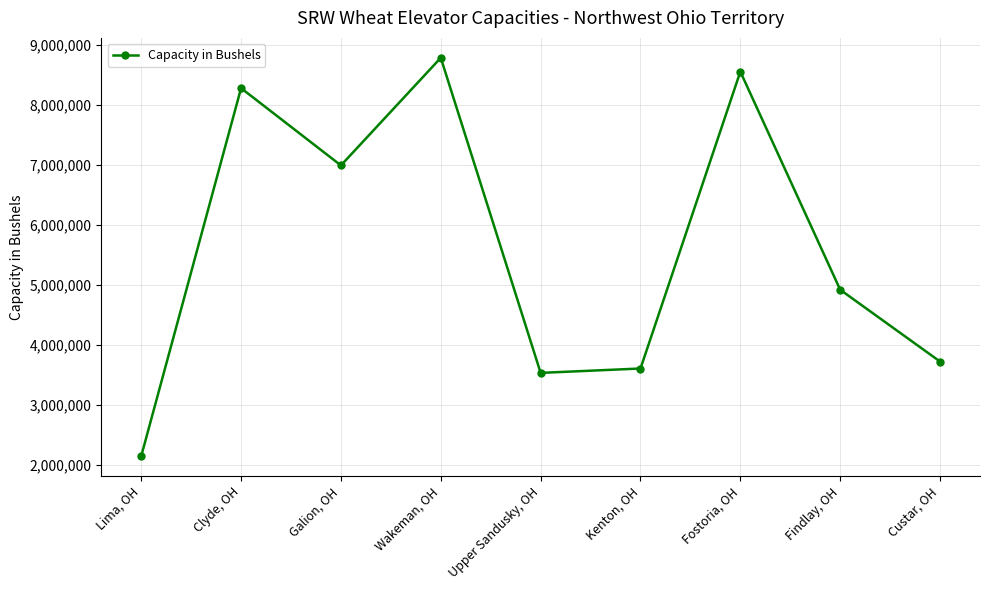

True or false: there are more than 0 points higher than both neighbors.

True